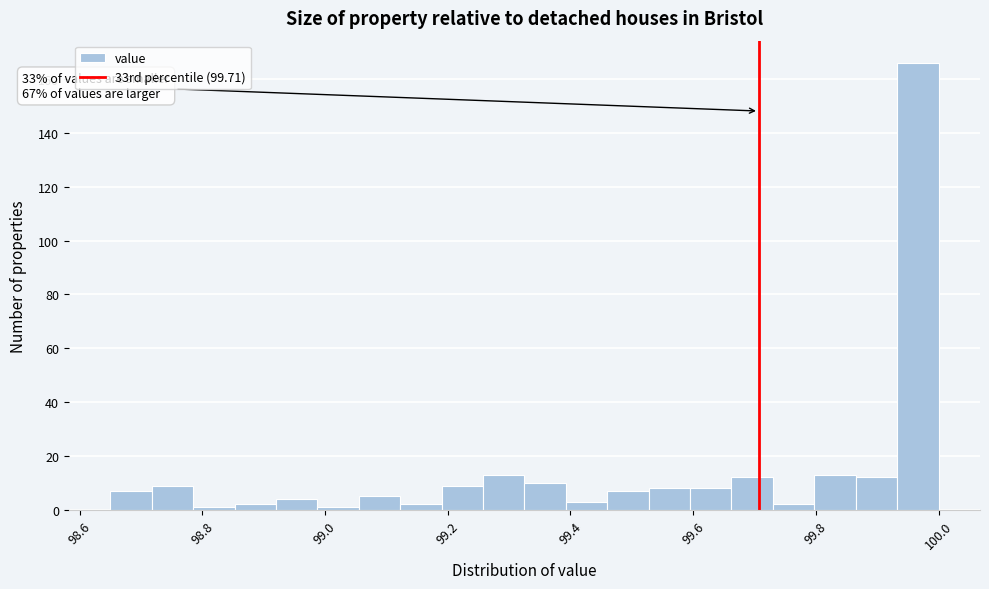

Read against the x-axis, roughly where is the centre of the tallest bar?

99.96